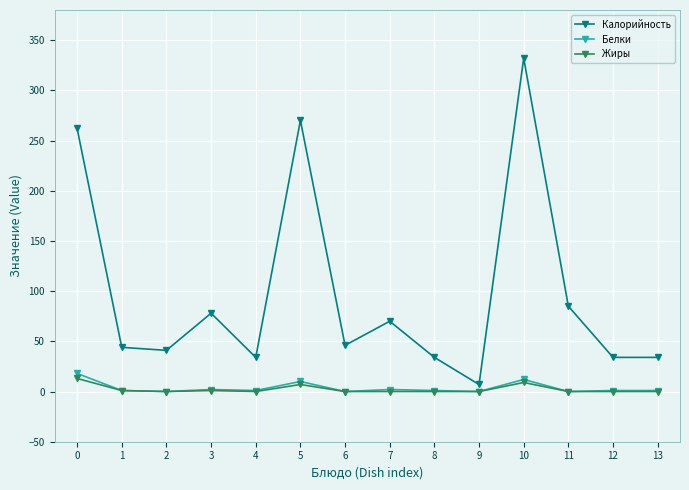

The Калорийность series shows 332 at 10. True or false?

True